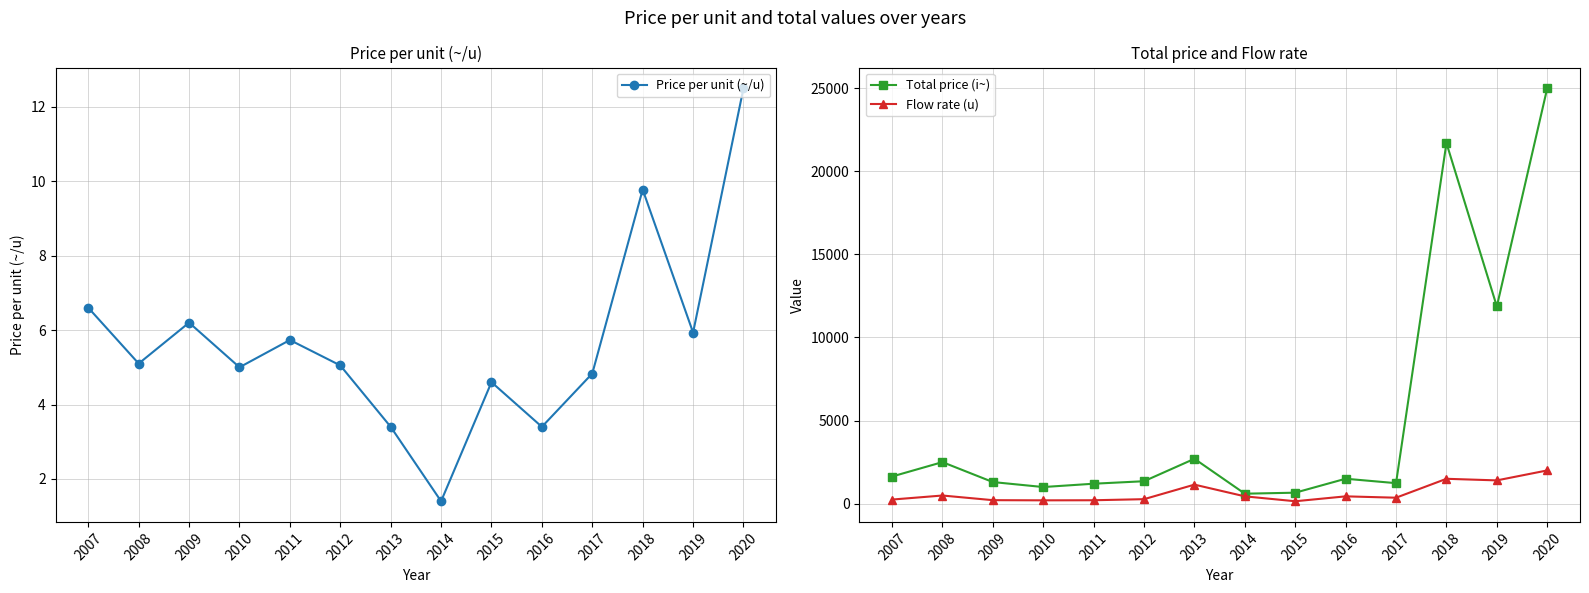

What is the value of the Price per unit (~/u) point at the 14th from the left?

12.5